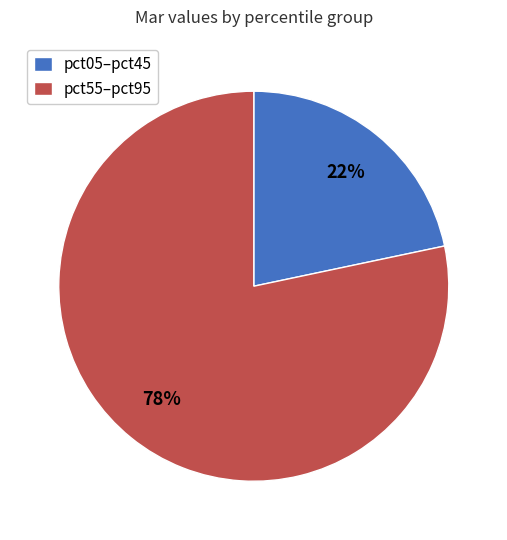

To the nearest percent, what is the average slice percentage?

50%